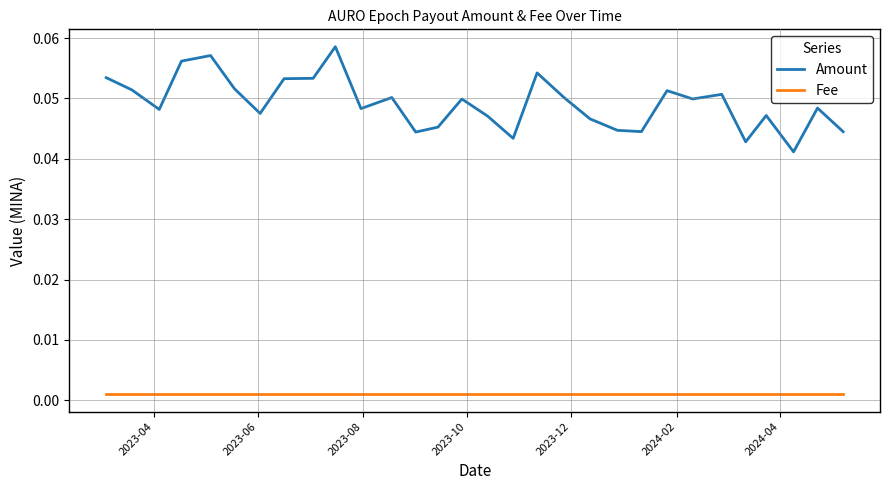

Which series has the widest spread of values?

Amount